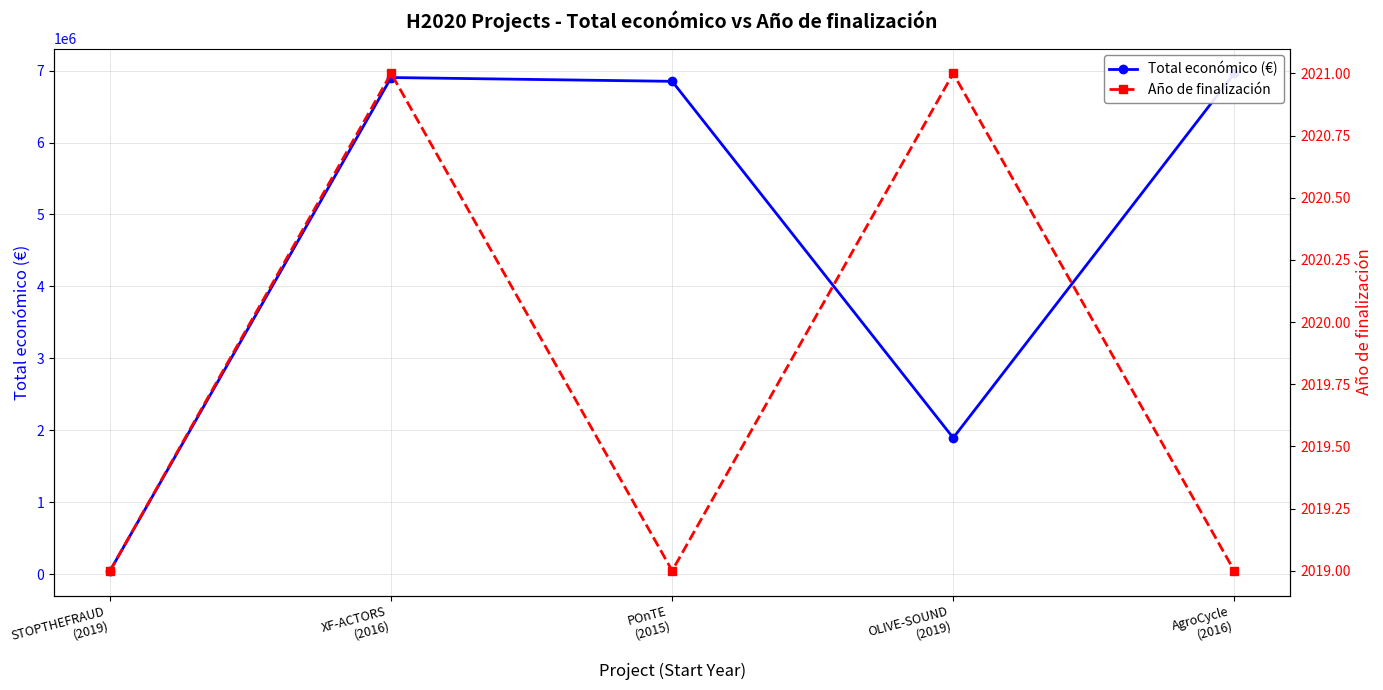

Which series has the largest total across all categories?

Total económico (€)